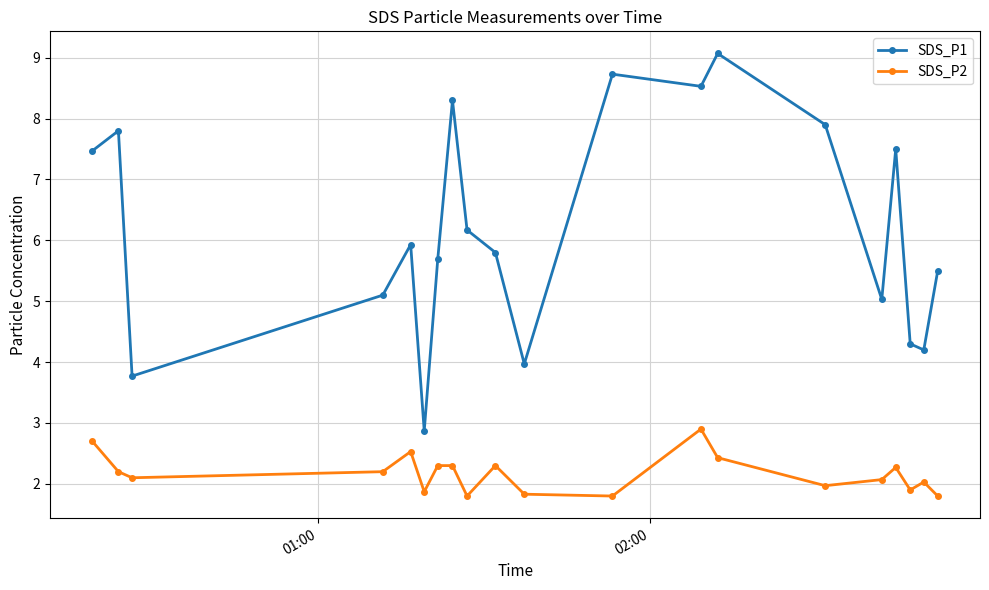

What is the average value of the SDS_P2 series?

2.2